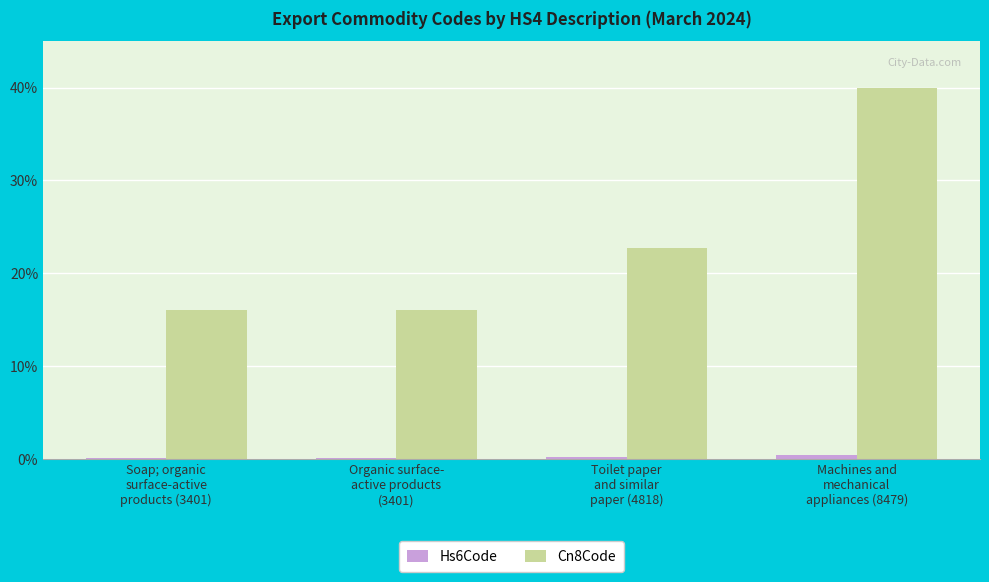

What is the greatest value displayed?

40.0